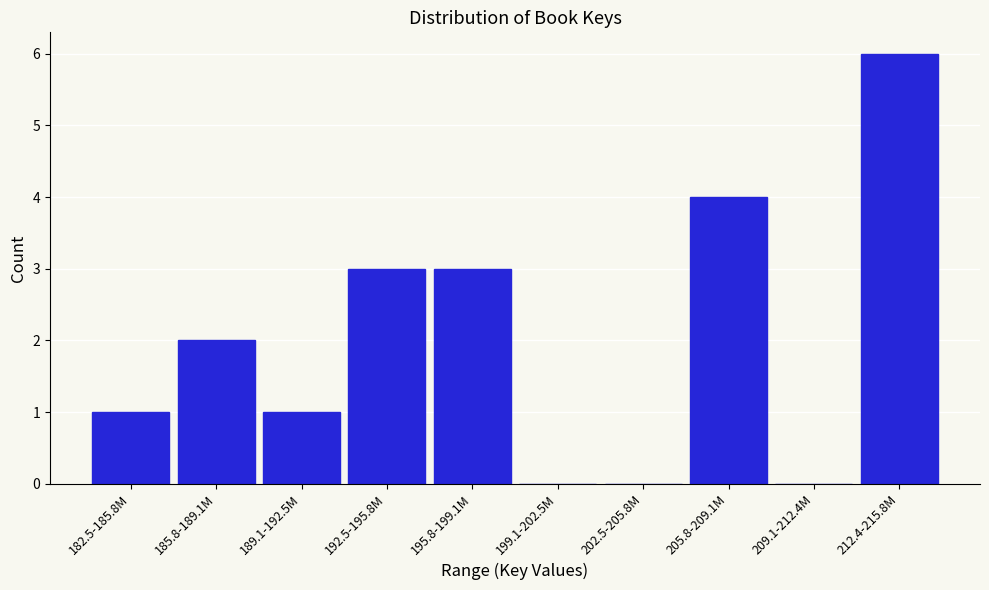

Reading right to left, what are all the values shown in this chart?

212.4-215.8M=6	209.1-212.4M=0	205.8-209.1M=4	202.5-205.8M=0	199.1-202.5M=0	195.8-199.1M=3	192.5-195.8M=3	189.1-192.5M=1	185.8-189.1M=2	182.5-185.8M=1